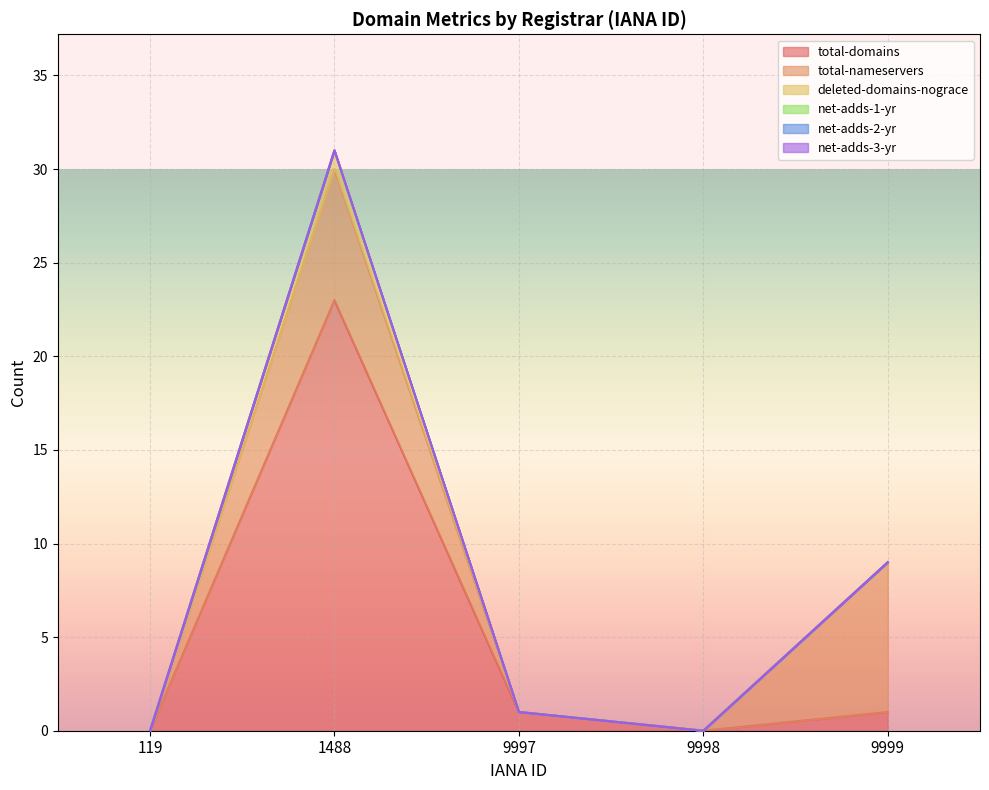

Reading right to left, what are all the values shown in this chart?

total-domains: 9999=1	9998=0	9997=1	1488=23	119=0
total-nameservers: 9999=8	9998=0	9997=0	1488=7	119=0
deleted-domains-nograce: 9999=0	9998=0	9997=0	1488=1	119=0
net-adds-1-yr: 9999=0	9998=0	9997=0	1488=0	119=0
net-adds-2-yr: 9999=0	9998=0	9997=0	1488=0	119=0
net-adds-3-yr: 9999=0	9998=0	9997=0	1488=0	119=0